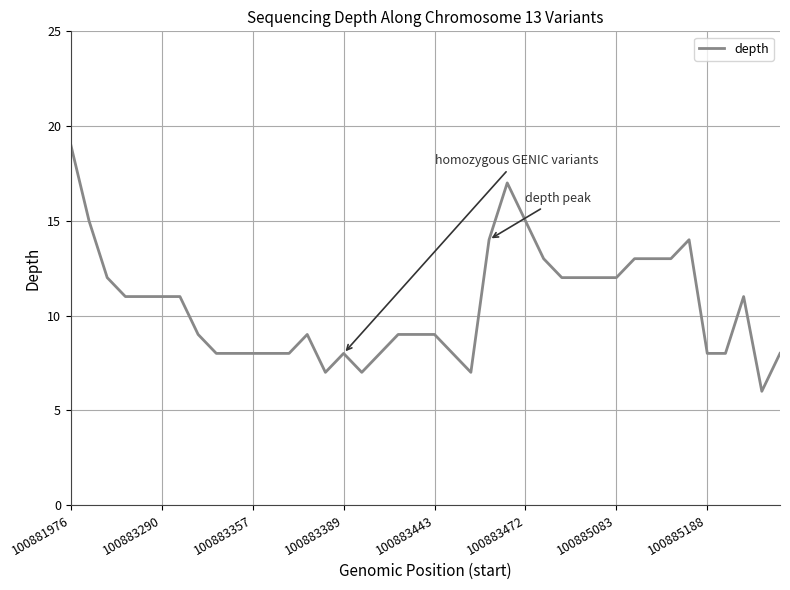

How many lines are shown in the chart?

1